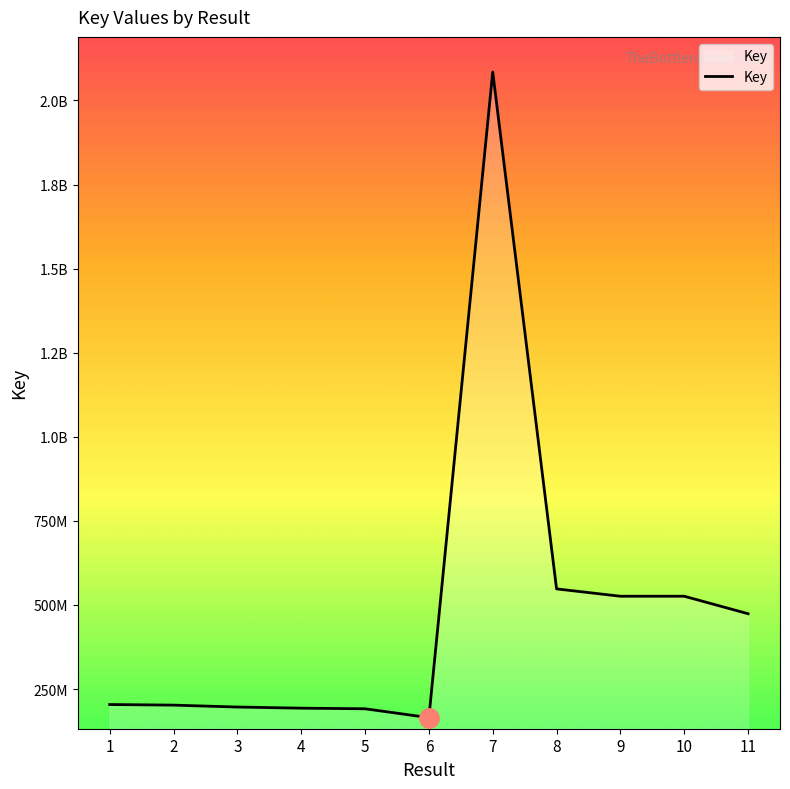

Between 10 and 11, which is larger?

10